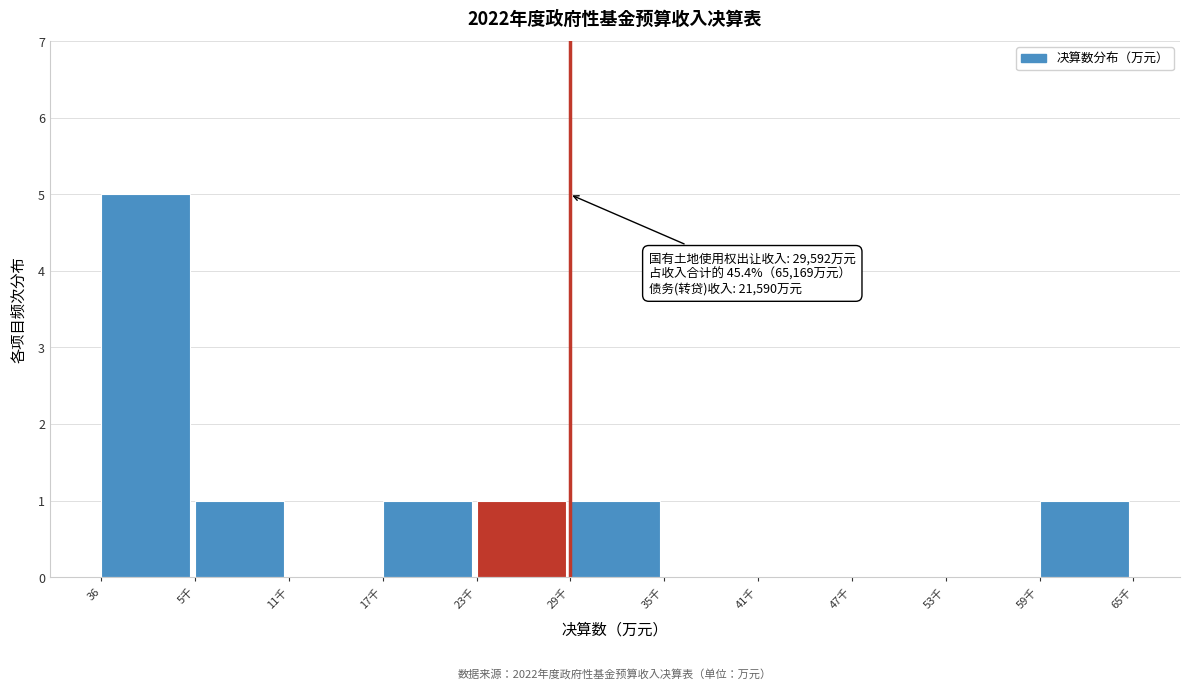

Reading left to right, transcribe all the data shown in this chart.

36=5	5千=1	11千=0	17千=1	23千=1	29千=1	35千=0	41千=0	47千=0	53千=0	59千=1